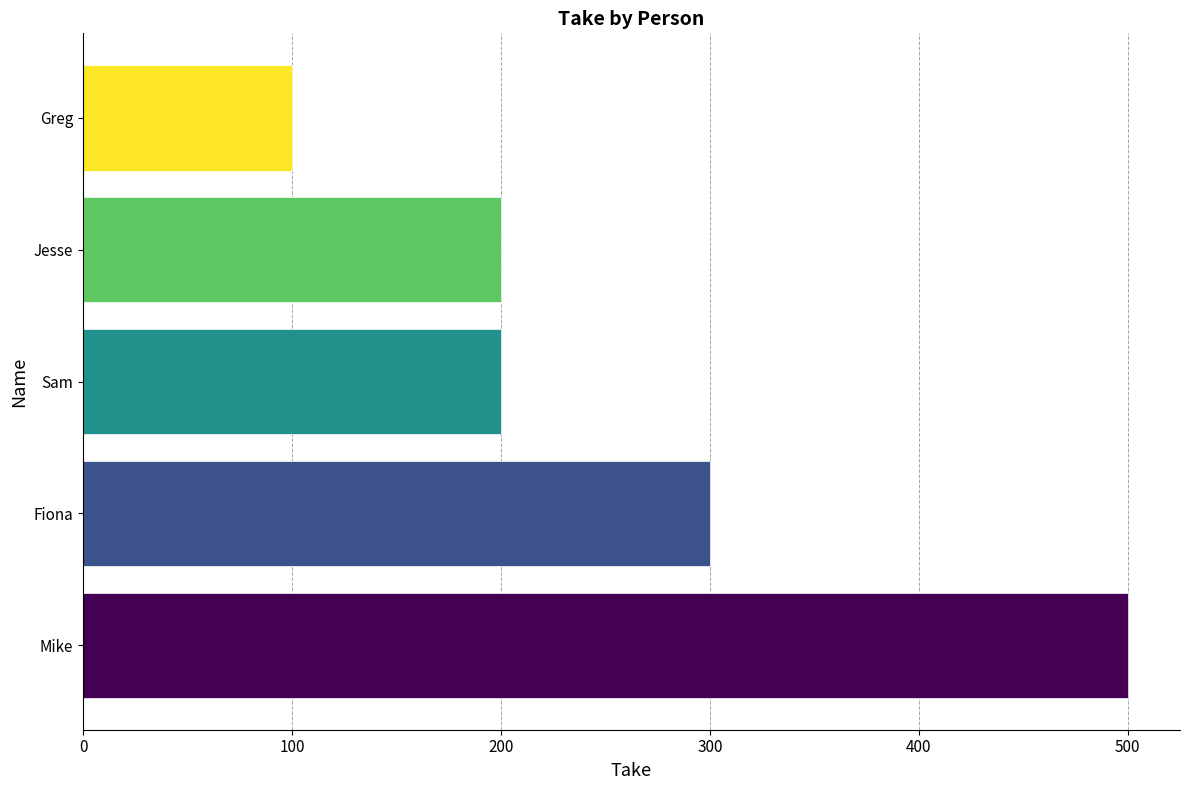

Reading top to bottom, what are all the values shown in this chart?

Greg=100	Jesse=200	Sam=200	Fiona=300	Mike=500